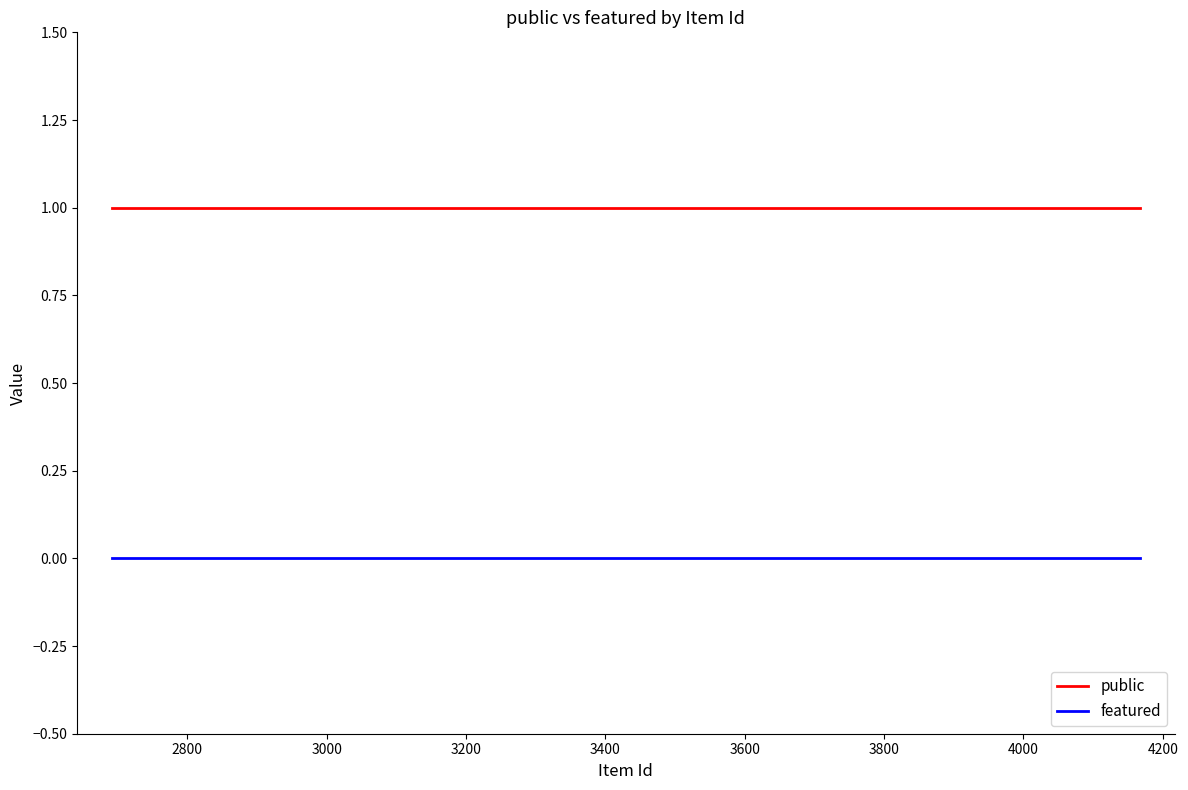

How many categories are shown in the chart?

9